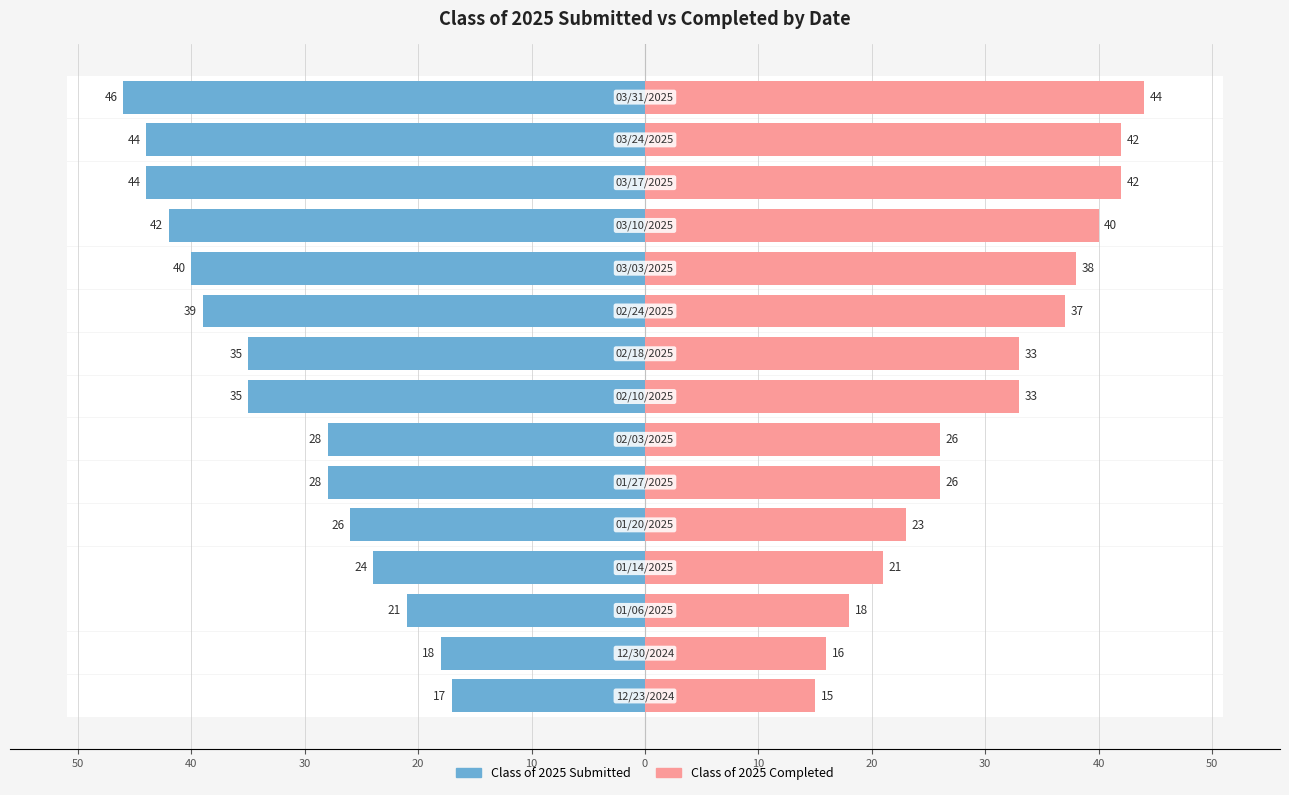

True or false: Class of 2025 Submitted has a value of 67 at 12.

False